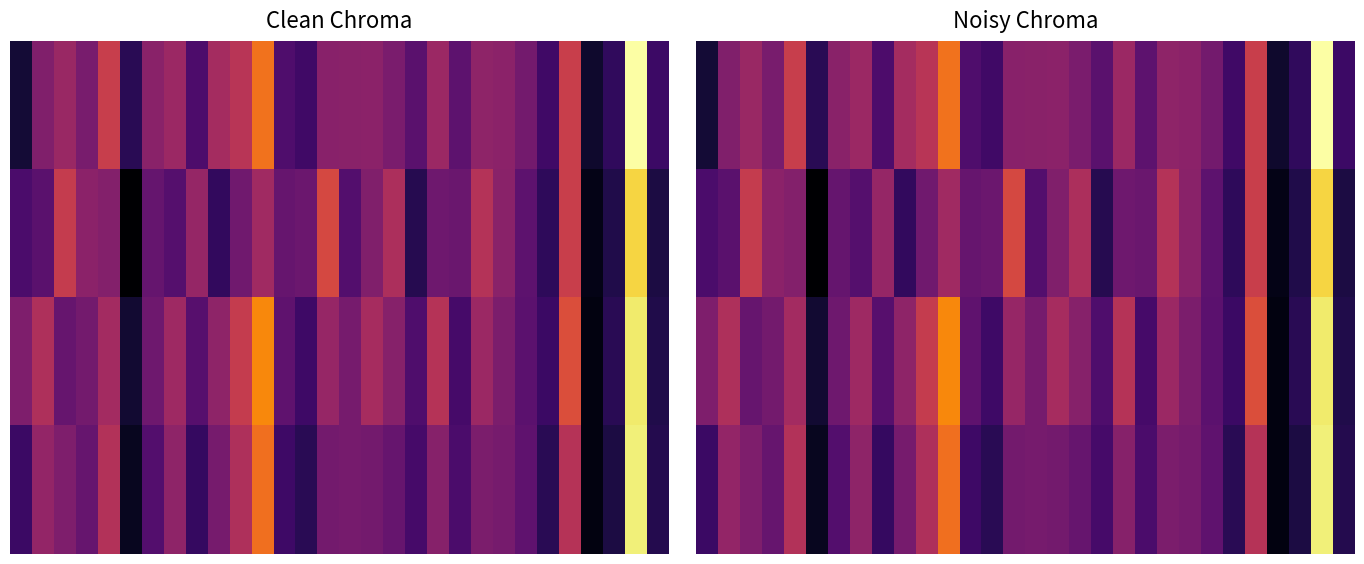

Between 29 and 22, which is larger?

22